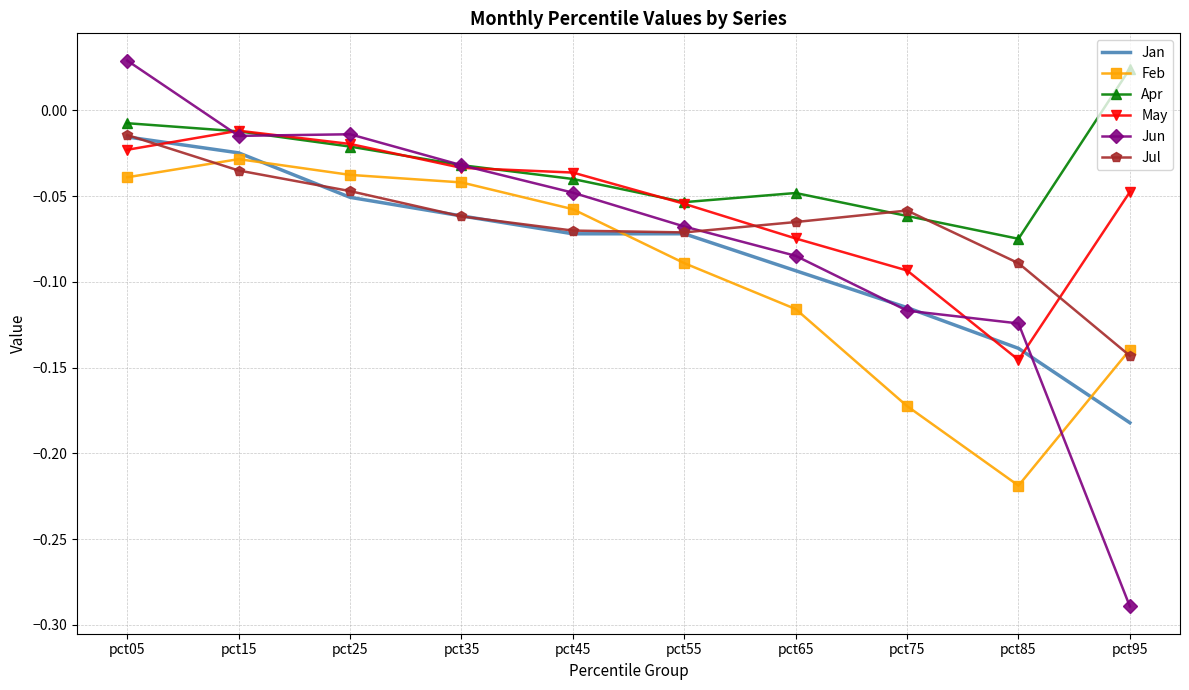

Which series has the largest total across all categories?

Apr